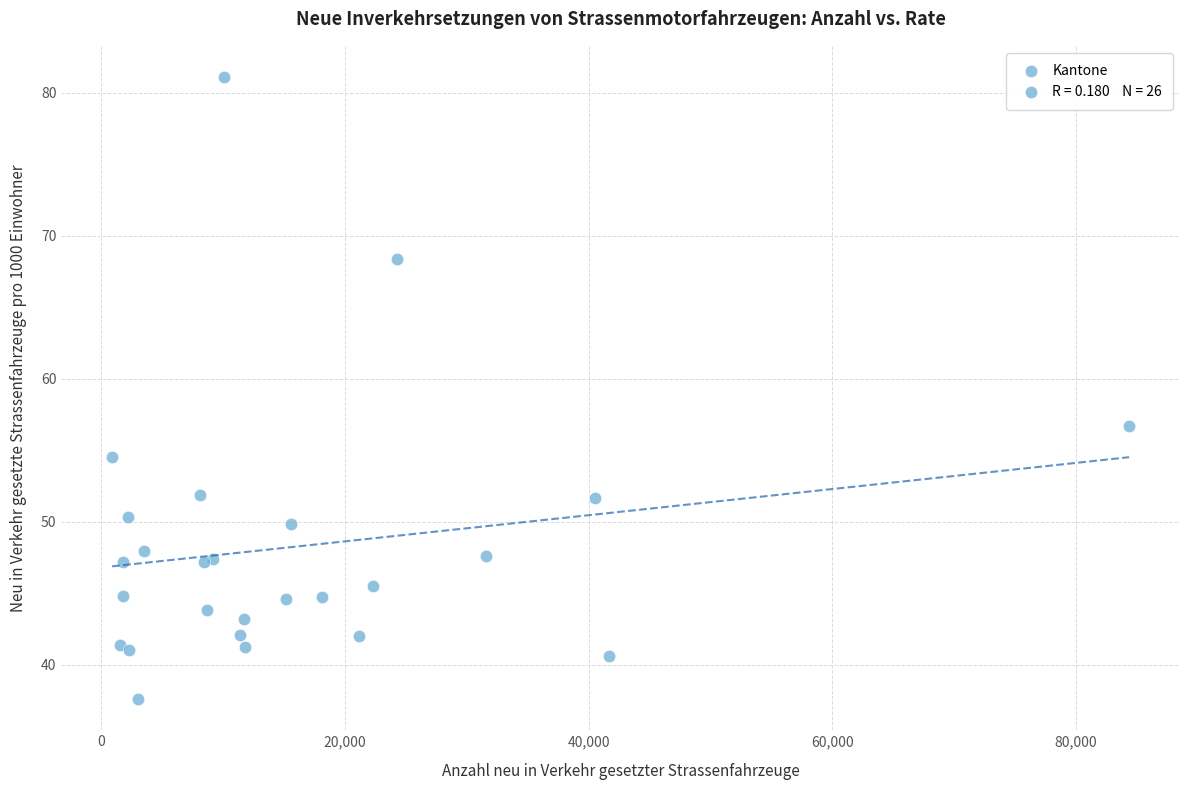

What Y value in the scatter plot is closest to 59?

56.7